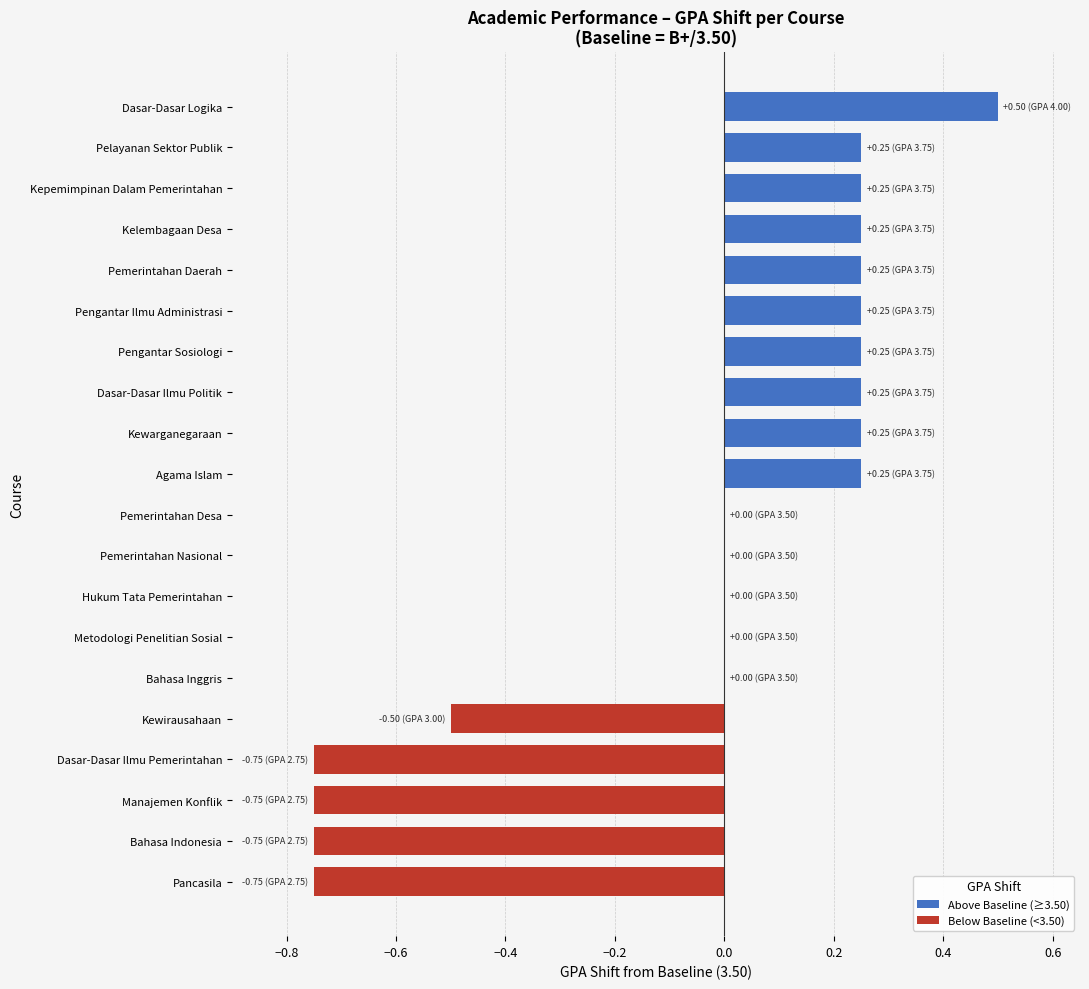

Which has a higher value, Dasar-Dasar Logika or Kelembagaan Desa?

Dasar-Dasar Logika